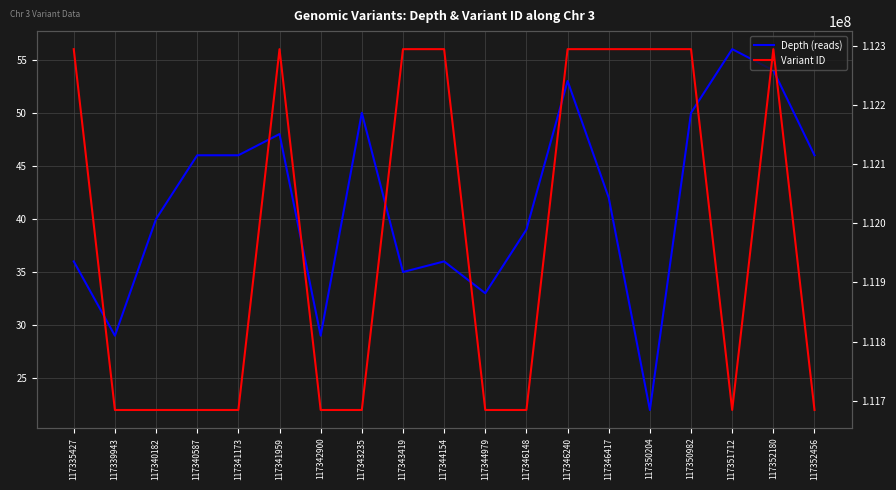

What is the difference between the Variant ID values at 117342900 and 117343235?

1